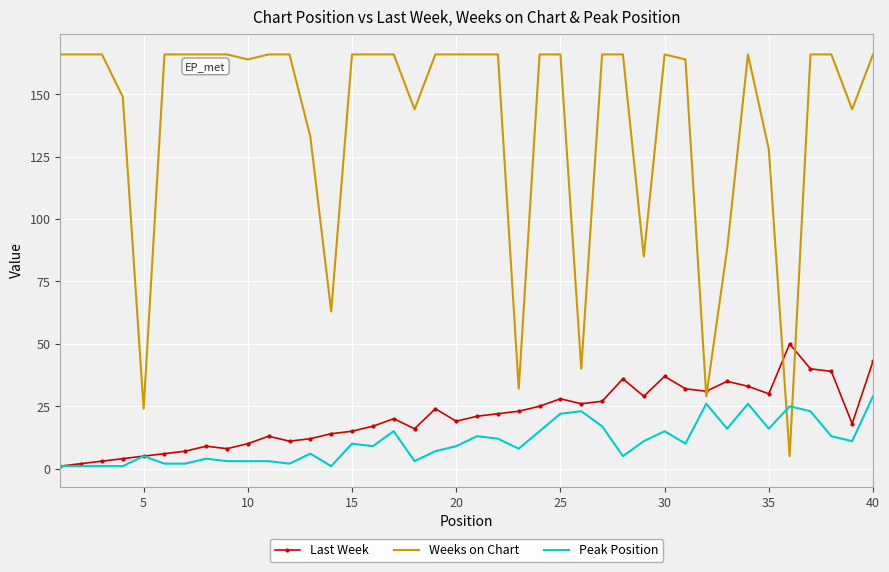

Which series has the largest range (max minus min)?

Weeks on Chart